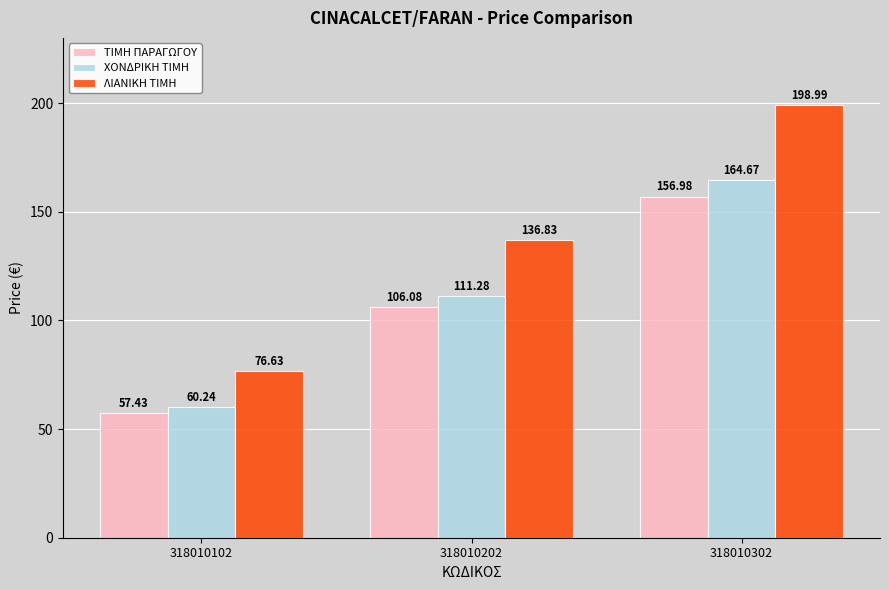

What is the greatest value displayed?

199.0